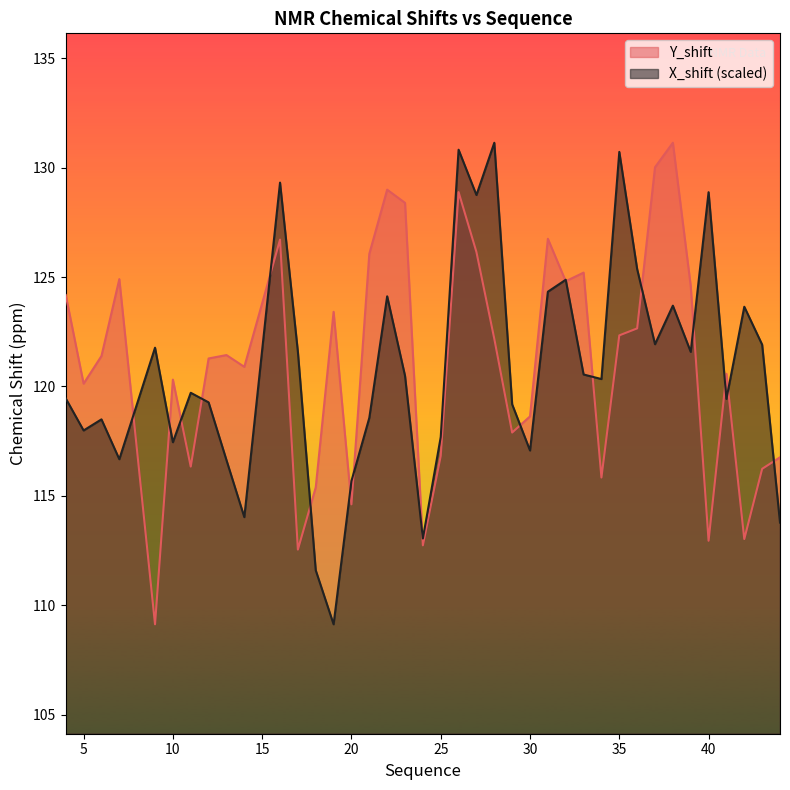

Between 5 and 36, which series saw the biggest shift?

X_shift